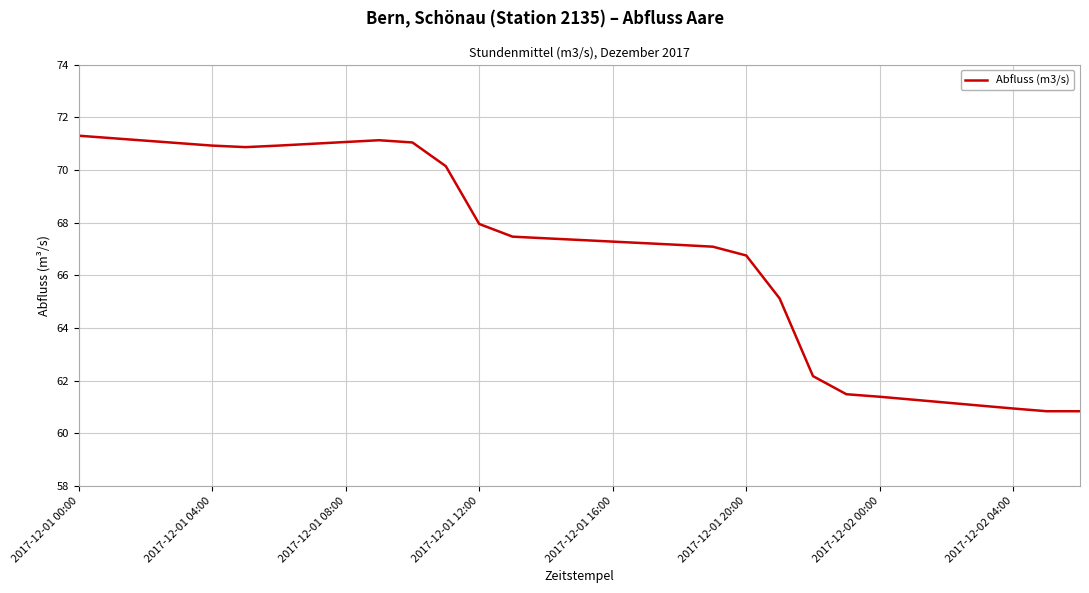

What is the average value?

66.9